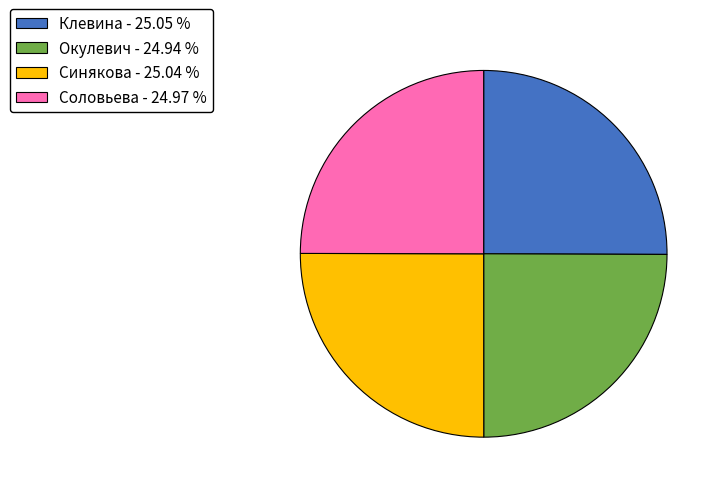

Approximately how many times larger is the value at Соловьева - 24.97 % compared to Окулевич - 24.94 %?

1.0